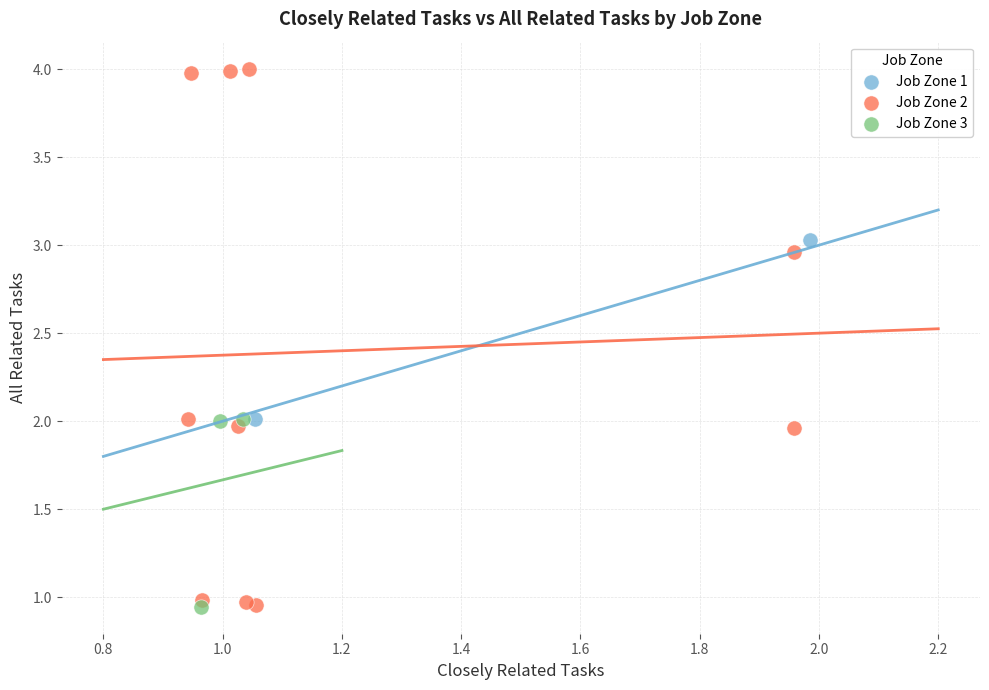

Which series has the largest Y range (max minus min)?

Job Zone 2